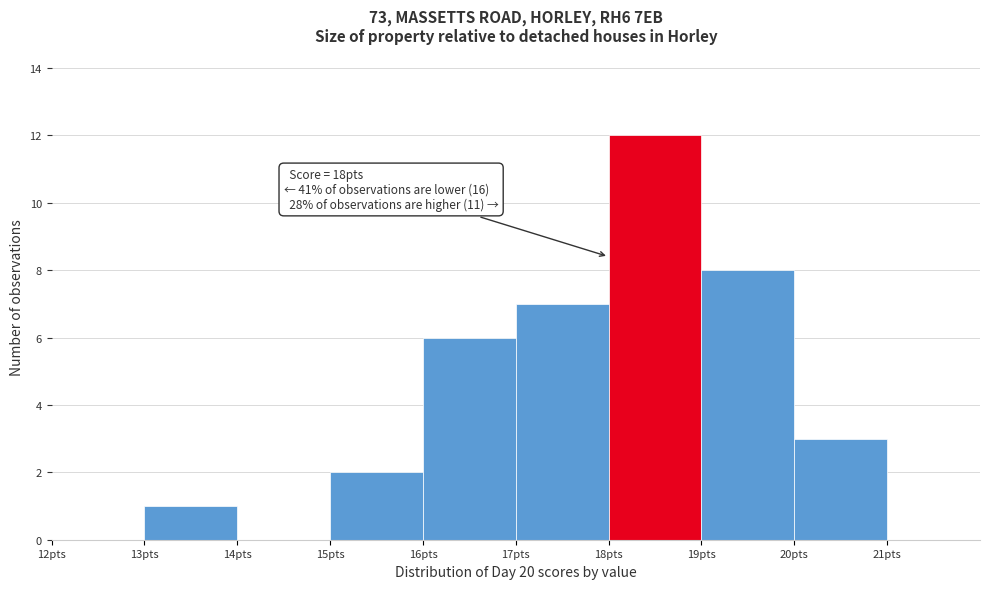

Over which range of the x-axis is the bar tallest?

18 to 19